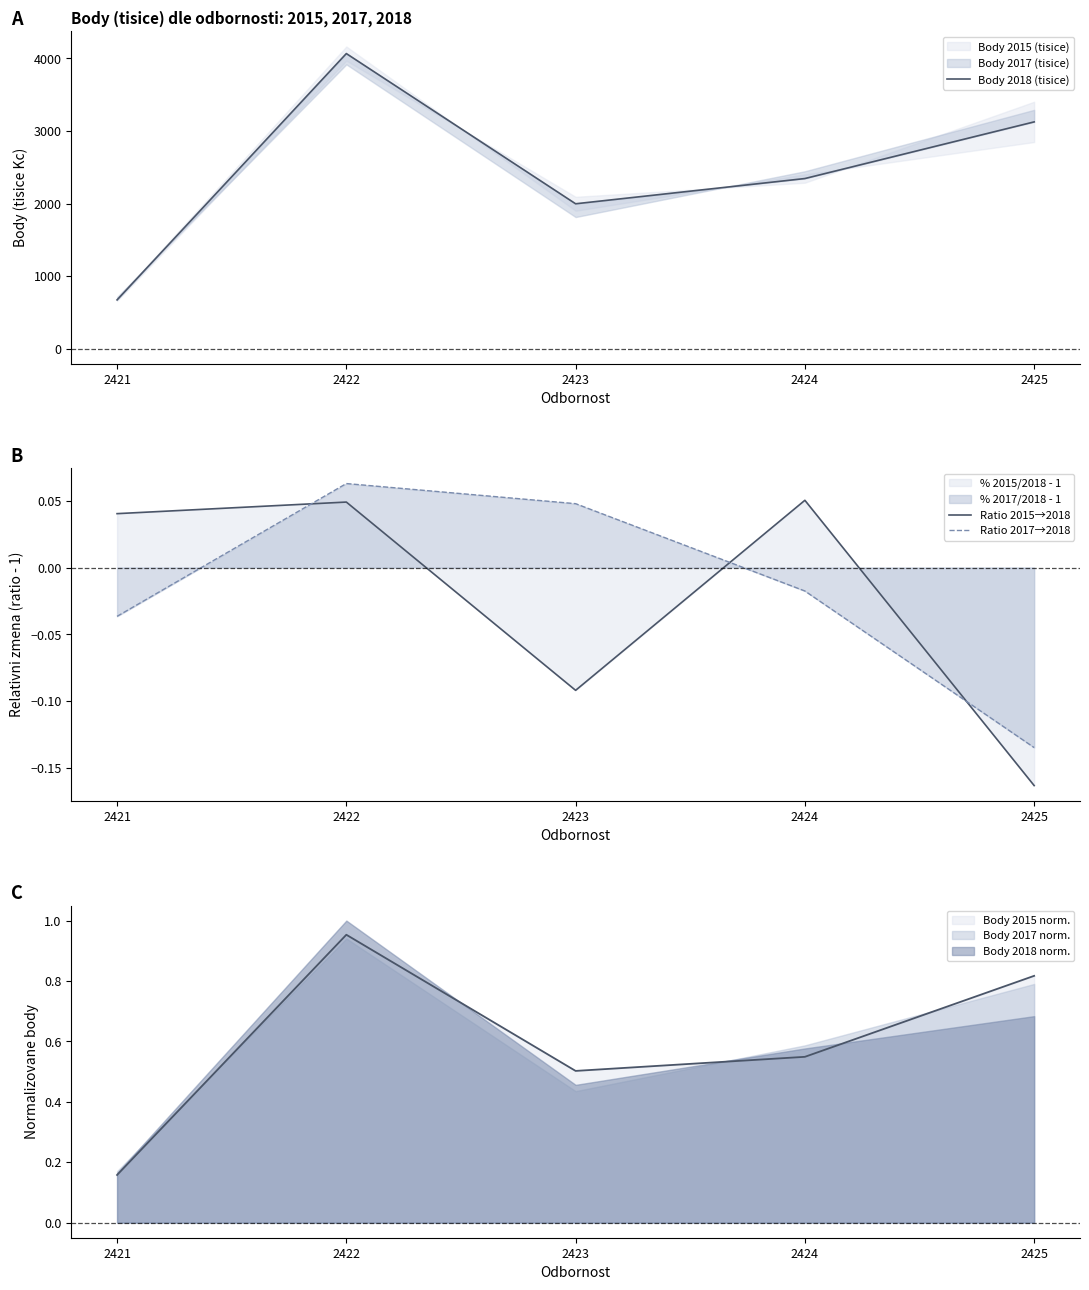

Between 2422 and 2423, which is larger?

2422